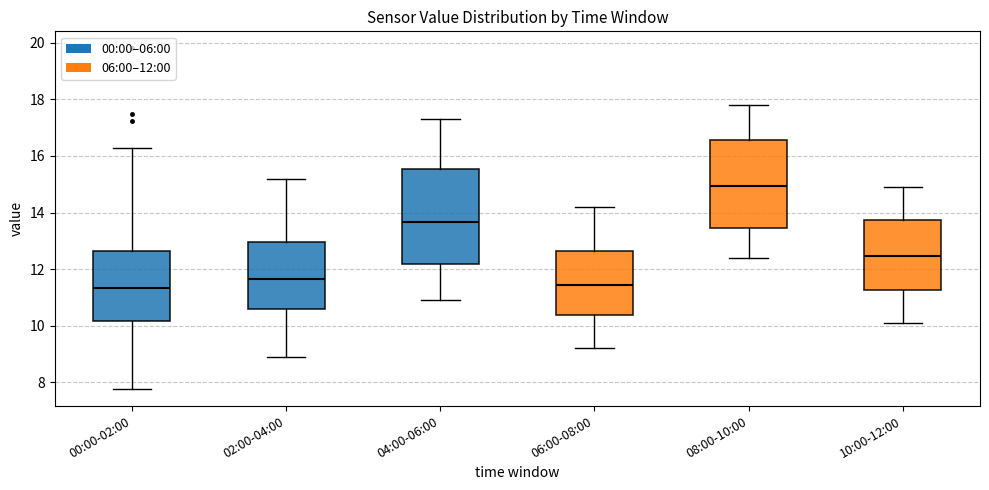

Reading left to right, read every box against the y-axis: the position of its median line, the range the box covers, and the ends of its whiskers. The values are not printed on the chart, so give them approximately, as read against the axis.

00:00-02:00: median 11.4, box 10.2 to 12.6, whiskers 7.8 to 16.2
02:00-04:00: median 11.6, box 10.6 to 13.0, whiskers 9.0 to 15.2
04:00-06:00: median 13.6, box 12.2 to 15.6, whiskers 11.0 to 17.4
06:00-08:00: median 11.4, box 10.4 to 12.6, whiskers 9.2 to 14.2
08:00-10:00: median 15.0, box 13.4 to 16.6, whiskers 12.4 to 17.8
10:00-12:00: median 12.4, box 11.2 to 13.8, whiskers 10.2 to 15.0